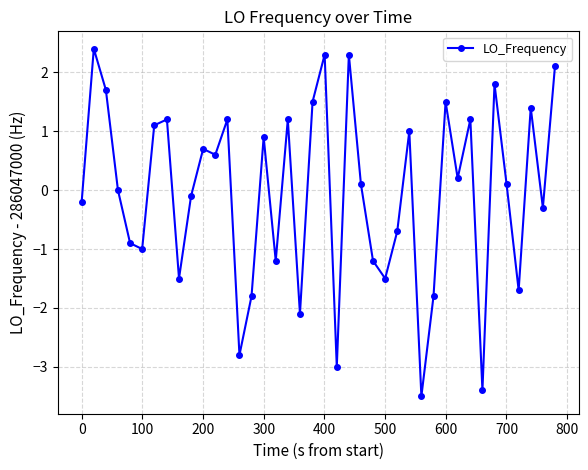

What is the value of the 3rd point from the left?

1.7